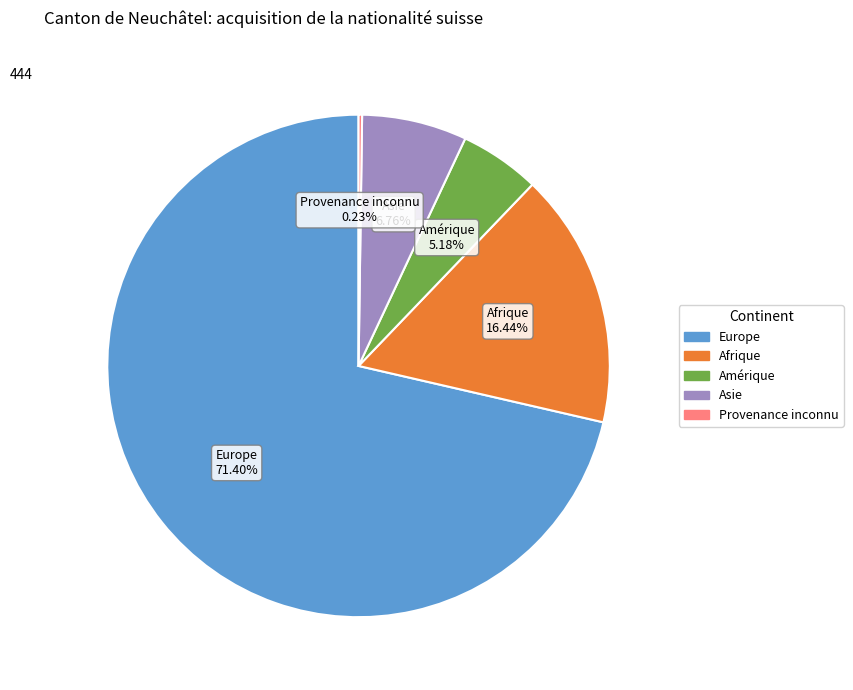

Does any single category account for the majority?

Yes